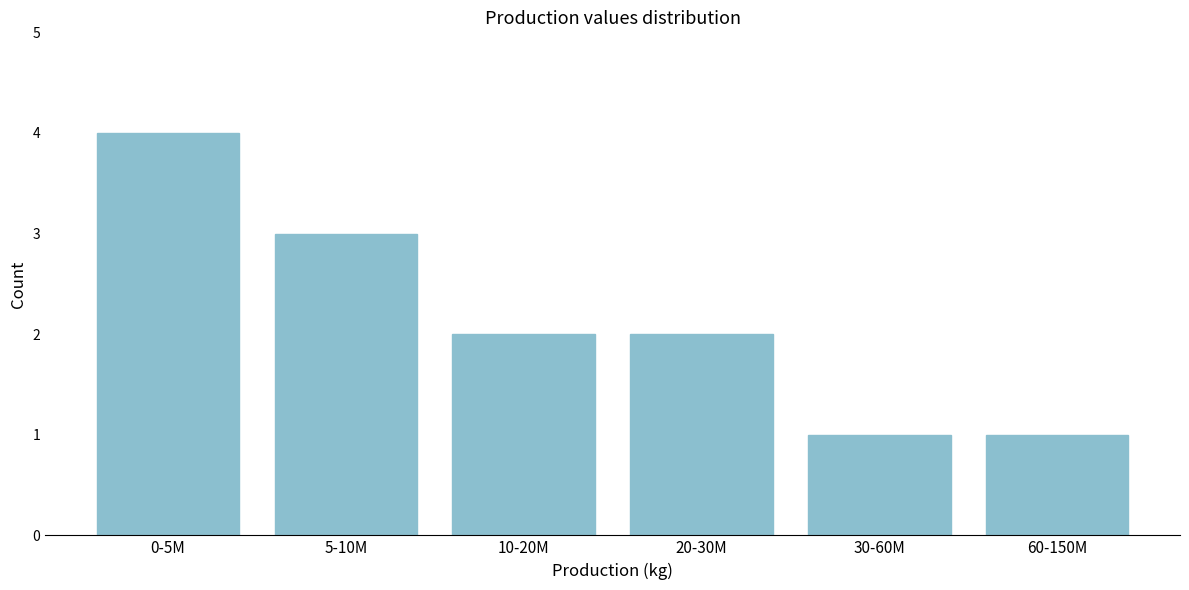

Reading right to left, transcribe all the data shown in this chart.

1	1	2	2	3	4